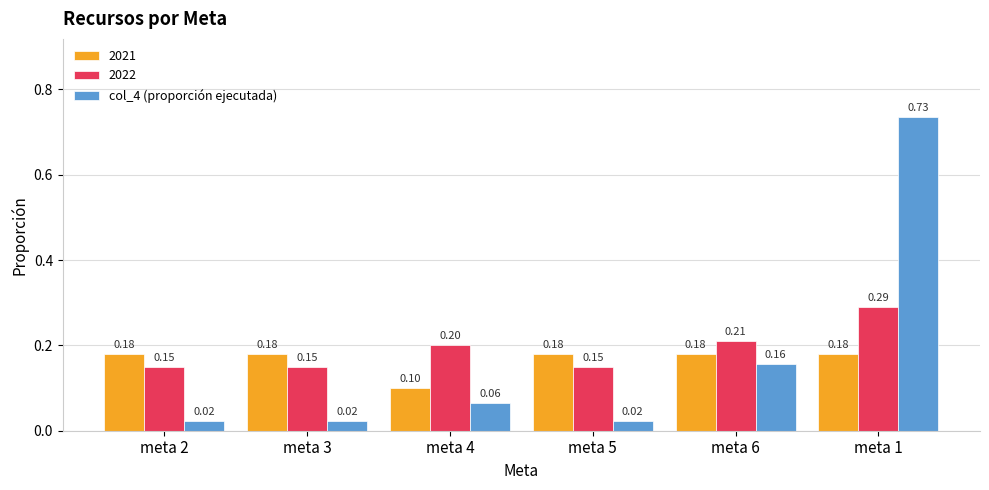

What is the label of the 2nd bar from the left?

meta 3